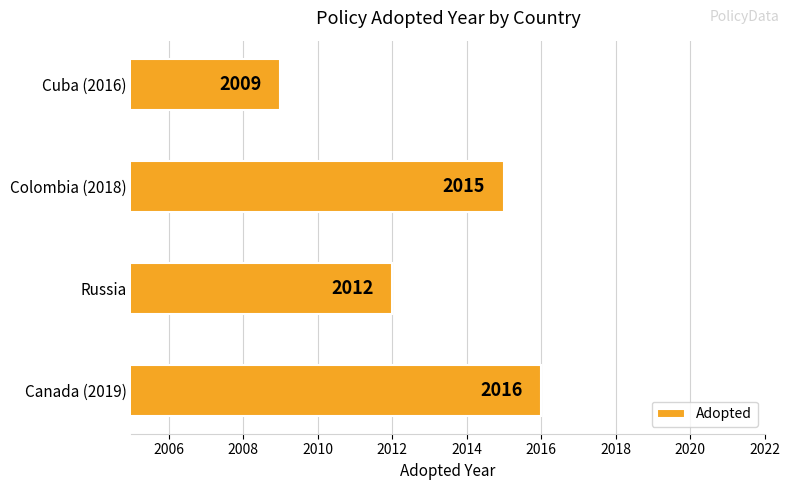

Reading top to bottom, what are all the values shown in this chart?

Cuba (2016)=2009	Colombia (2018)=2015	Russia=2012	Canada (2019)=2016